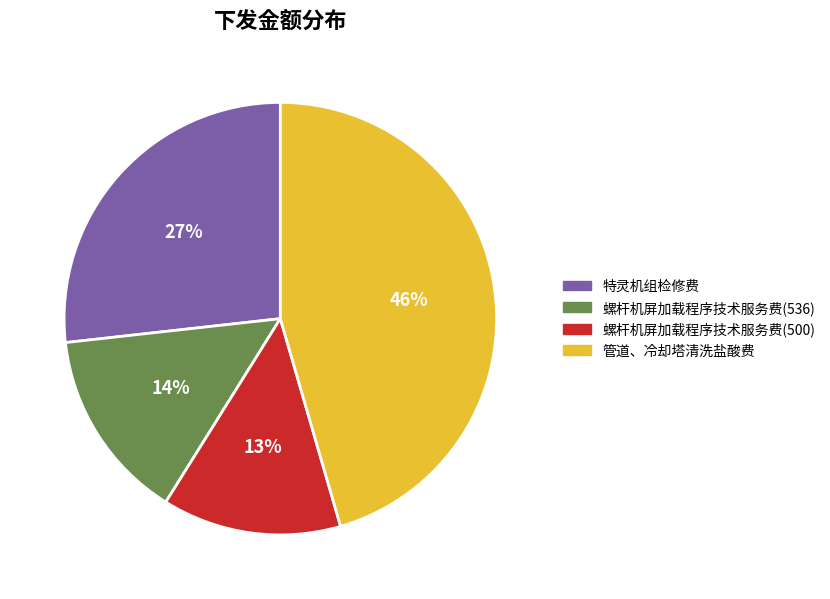

Is the sum of 螺杆机屏加载程序技术服务费(536) and 螺杆机屏加载程序技术服务费(500) greater than half?

No